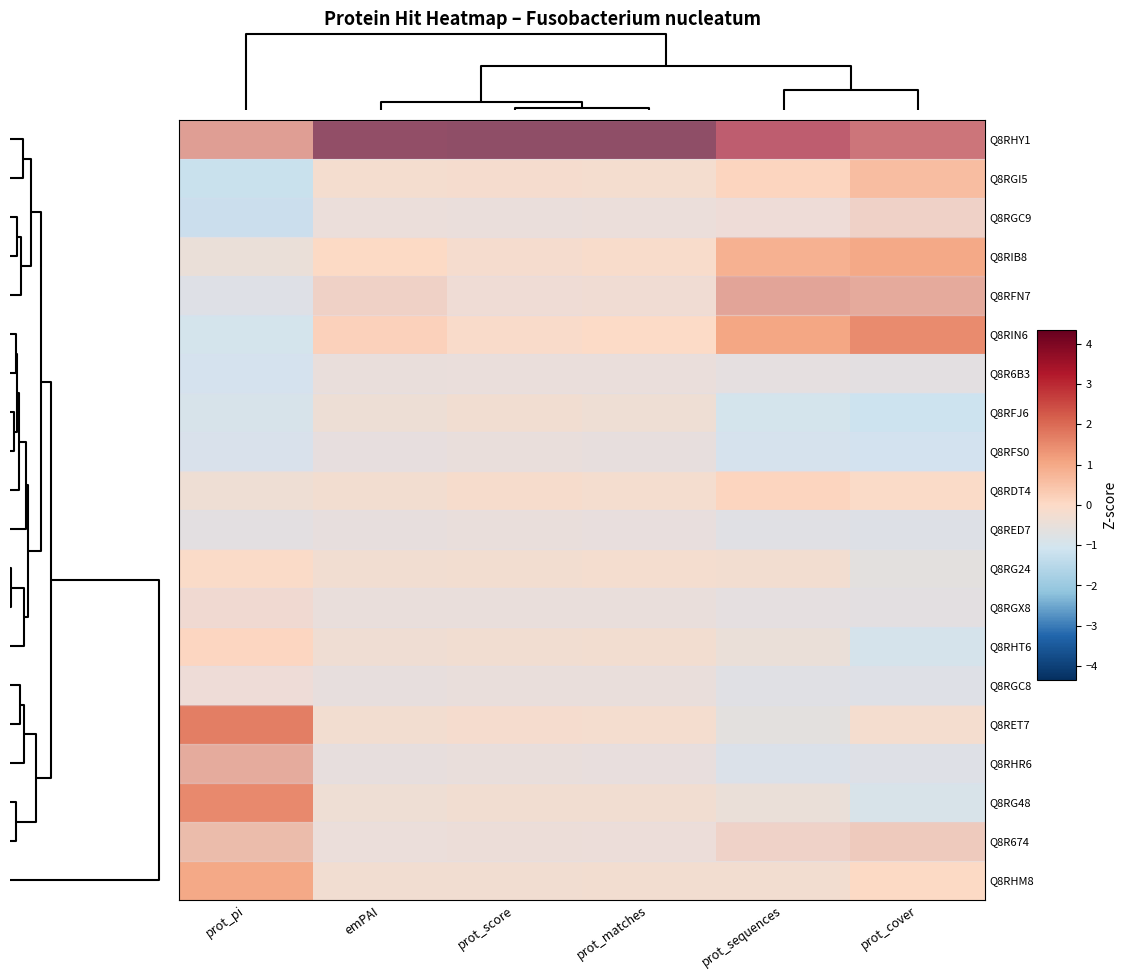

Reading right to left, list all the values displayed in this chart.

Q8RHY1: prot_cover=2.7	prot_sequences=3.3	prot_matches=4.3	prot_score=4.3	emPAI=4.3	prot_pi=1.7
Q8RGI5: prot_cover=0.6	prot_sequences=0.1	prot_matches=-0.2	prot_score=-0.2	emPAI=-0.2	prot_pi=-1.2
Q8RGC9: prot_cover=0.3	prot_sequences=-0.1	prot_matches=-0.2	prot_score=-0.3	emPAI=-0.2	prot_pi=-1.3
Q8RIB8: prot_cover=1.0	prot_sequences=0.8	prot_matches=-0.1	prot_score=-0.2	emPAI=0.0	prot_pi=-0.5
Q8RFN7: prot_cover=1.5	prot_sequences=1.6	prot_matches=0.0	prot_score=-0.0	emPAI=0.4	prot_pi=-0.7
Q8RIN6: prot_cover=1.5	prot_sequences=1.0	prot_matches=-0.0	prot_score=-0.1	emPAI=0.2	prot_pi=-1.0
Q8R6B3: prot_cover=-0.5	prot_sequences=-0.5	prot_matches=-0.3	prot_score=-0.3	emPAI=-0.3	prot_pi=-1.0
Q8RFJ6: prot_cover=-1.1	prot_sequences=-1.0	prot_matches=-0.3	prot_score=-0.3	emPAI=-0.4	prot_pi=-0.9
Q8RFS0: prot_cover=-1.1	prot_sequences=-1.0	prot_matches=-0.3	prot_score=-0.3	emPAI=-0.4	prot_pi=-0.9
Q8RDT4: prot_cover=-0.0	prot_sequences=0.1	prot_matches=-0.2	prot_score=-0.2	emPAI=-0.3	prot_pi=-0.4
Q8RED7: prot_cover=-0.7	prot_sequences=-0.6	prot_matches=-0.3	prot_score=-0.3	emPAI=-0.4	prot_pi=-0.5
Q8RG24: prot_cover=-0.6	prot_sequences=-0.3	prot_matches=-0.2	prot_score=-0.2	emPAI=-0.3	prot_pi=-0.0
Q8RGX8: prot_cover=-0.5	prot_sequences=-0.5	prot_matches=-0.3	prot_score=-0.3	emPAI=-0.3	prot_pi=0.1
Q8RHT6: prot_cover=-1.0	prot_sequences=-0.5	prot_matches=-0.3	prot_score=-0.3	emPAI=-0.3	prot_pi=0.1
Q8RGC8: prot_cover=-0.7	prot_sequences=-0.6	prot_matches=-0.3	prot_score=-0.3	emPAI=-0.3	prot_pi=-0.1
Q8RET7: prot_cover=-0.2	prot_sequences=-0.6	prot_matches=-0.2	prot_score=-0.2	emPAI=-0.3	prot_pi=1.7
Q8RHR6: prot_cover=-0.7	prot_sequences=-0.8	prot_matches=-0.3	prot_score=-0.3	emPAI=-0.4	prot_pi=1.4
Q8RG48: prot_cover=-0.9	prot_sequences=-0.5	prot_matches=-0.3	prot_score=-0.3	emPAI=-0.4	prot_pi=1.5
Q8R674: prot_cover=0.6	prot_sequences=0.3	prot_matches=-0.2	prot_score=-0.2	emPAI=-0.2	prot_pi=1.0
Q8RHM8: prot_cover=0.0	prot_sequences=-0.3	prot_matches=-0.3	prot_score=-0.3	emPAI=-0.3	prot_pi=1.0